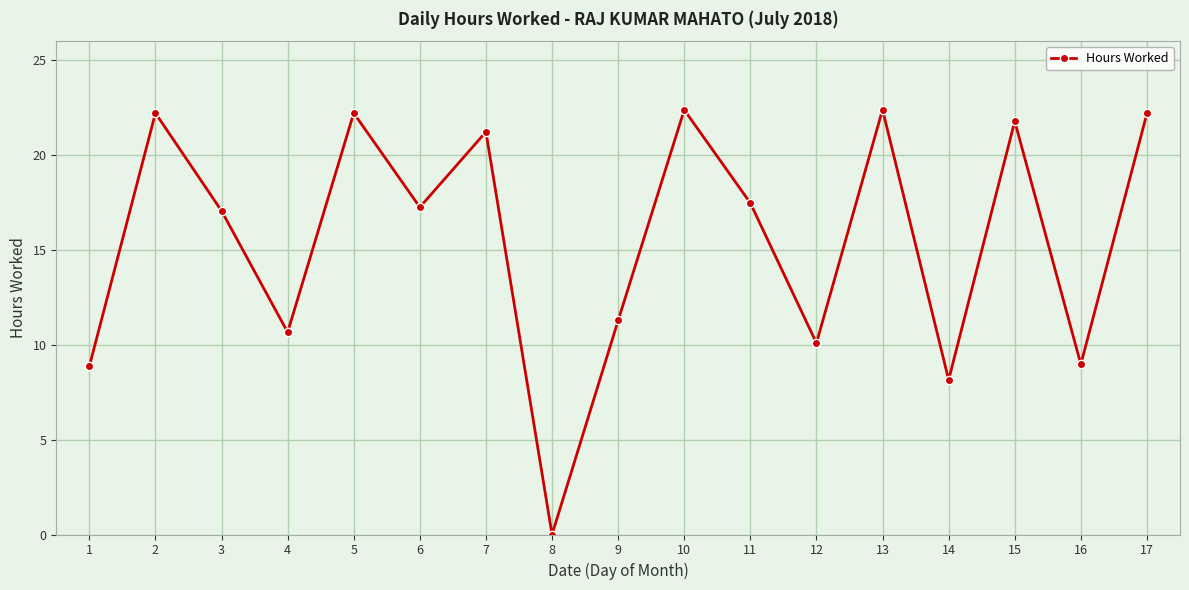

What is the value of the 7th point from the left?

21.2